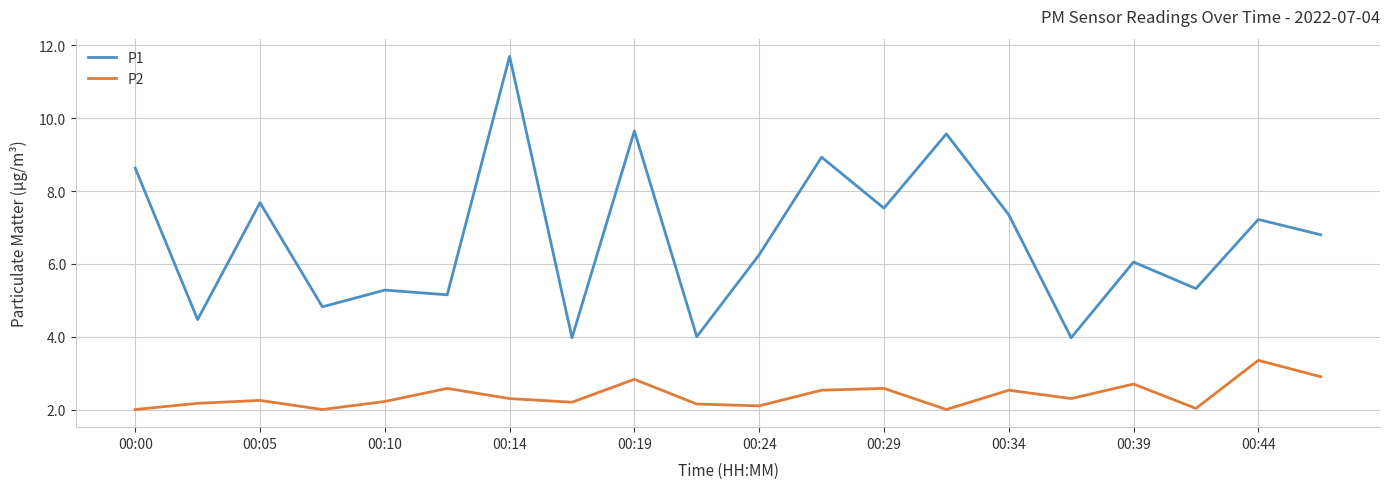

What are all the series names shown in the legend?

P1, P2